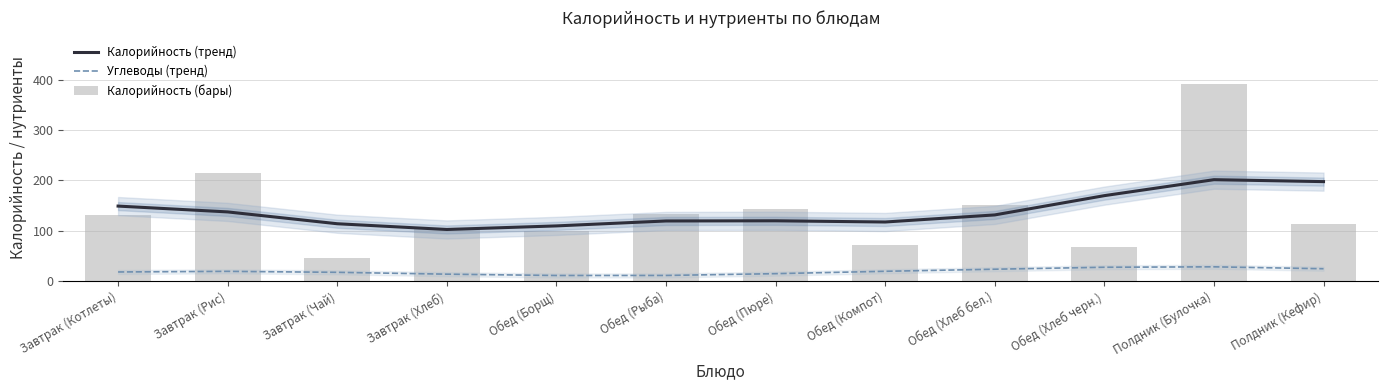

Which series has the widest spread of values?

Калорийность (бары)